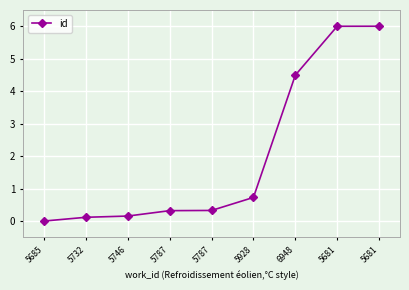

What is the difference between the values at 5732 and 5681?

5.9